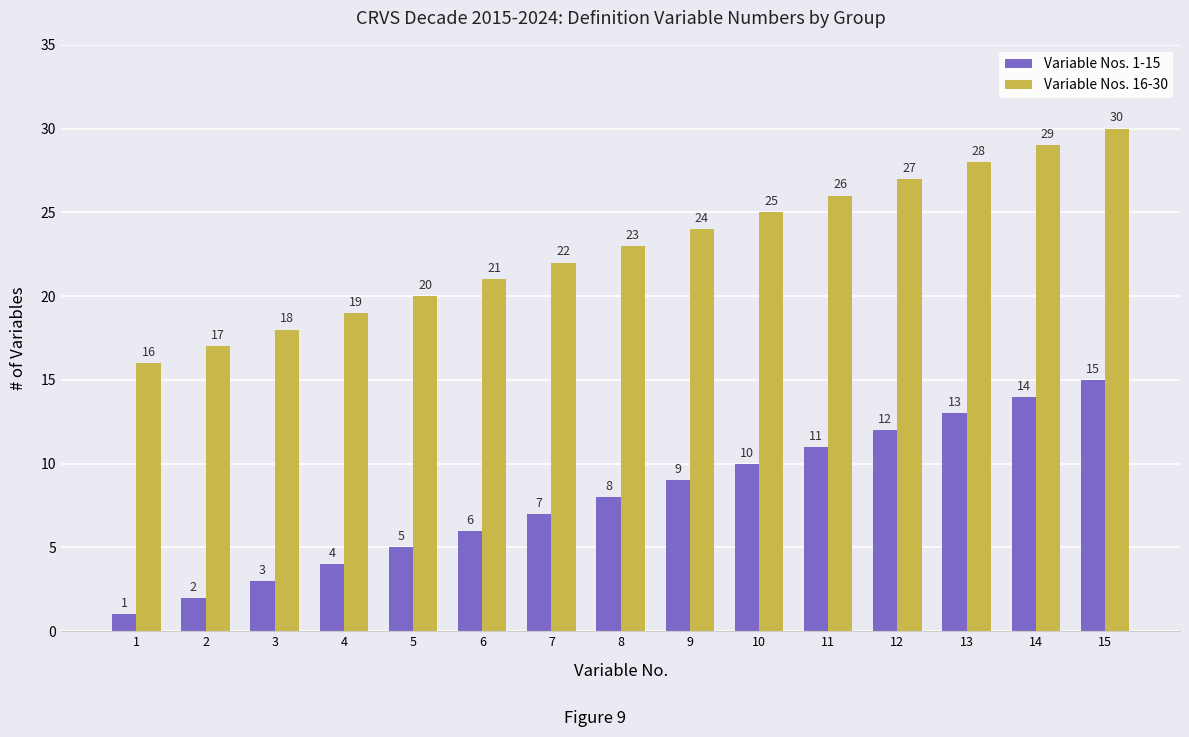

The value of Variable Nos. 1-15 at 14 is 22. True or false?

False